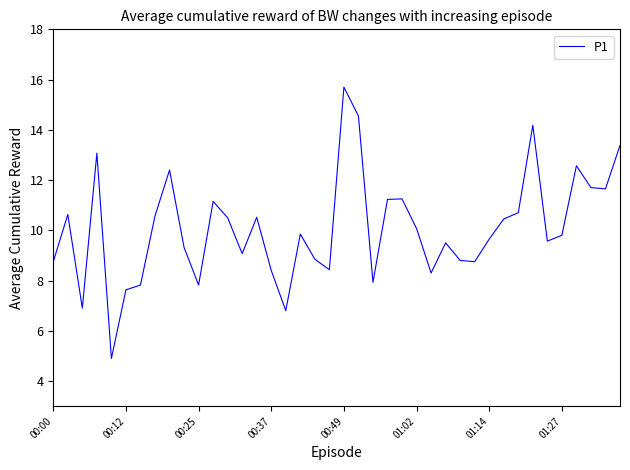

What is the maximum value shown in the chart?

15.7